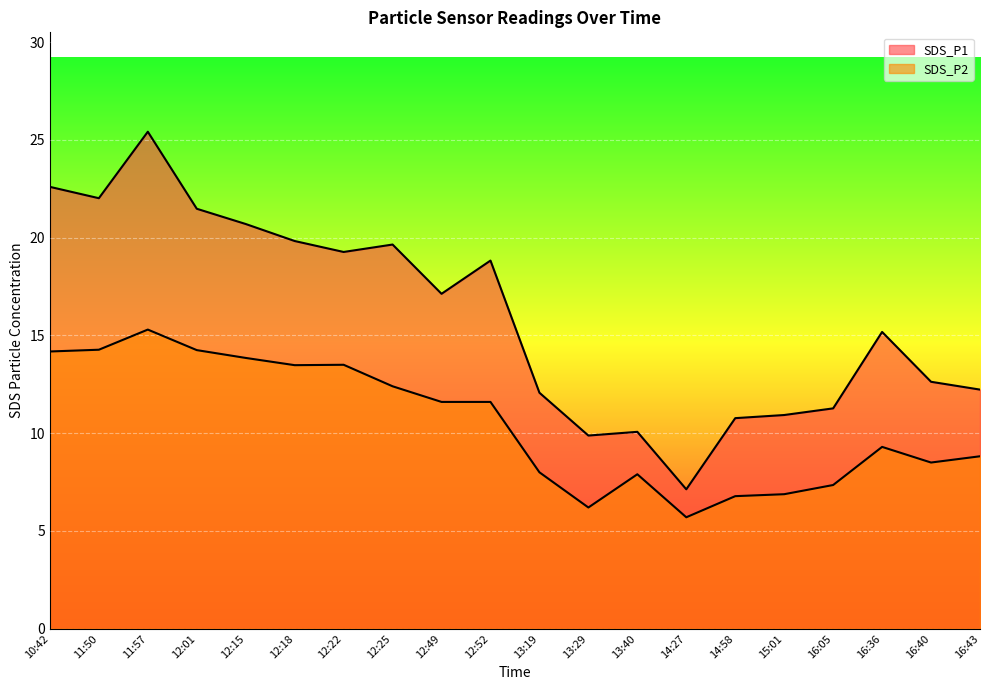

What is the difference between the SDS_P1 values at 12:01 and 14:27?

14.4